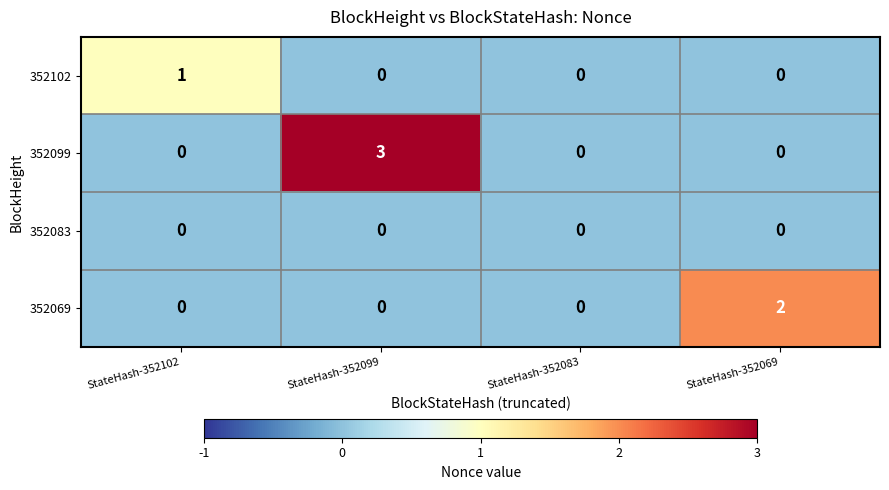

List the series in order of their peak value, lowest first.

352083, 352102, 352069, 352099